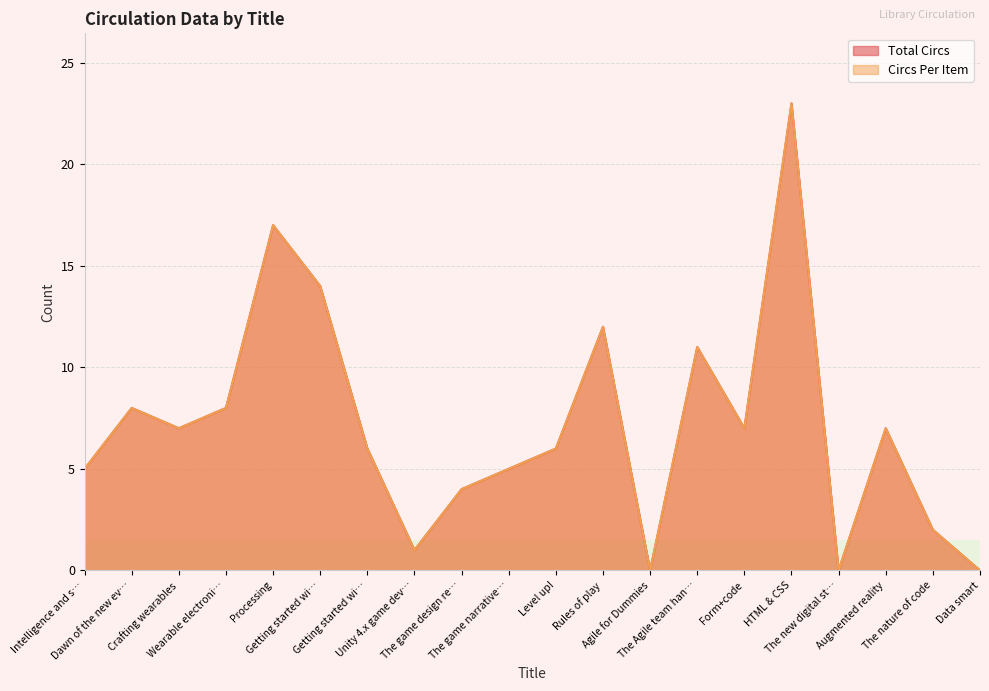

Is the value of Circs Per Item at Getting started wi… greater than the value of Total Circs at Augmented reality?

Yes